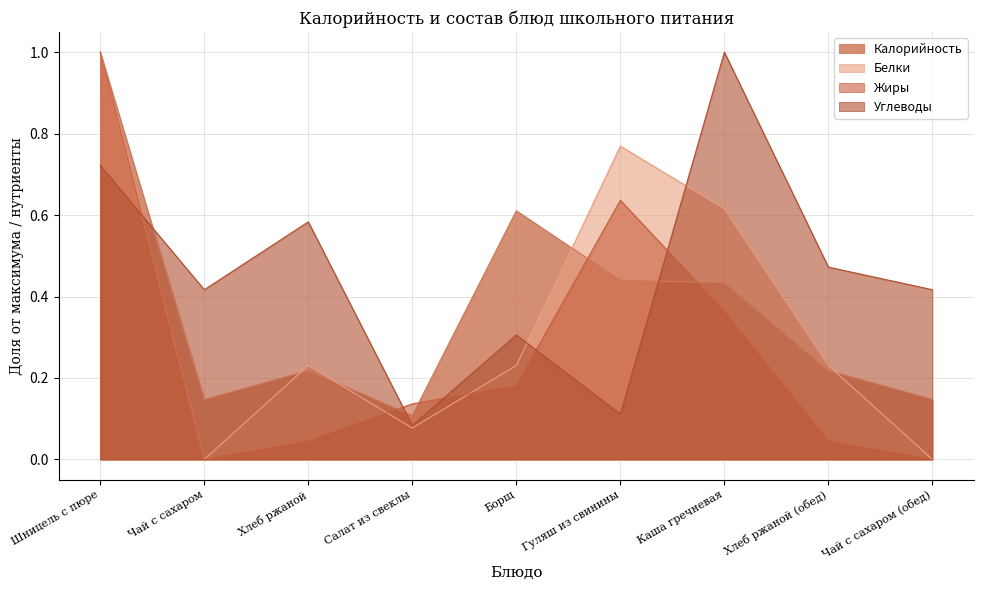

The value of Жиры at Шницель с пюре is 1.0. True or false?

True